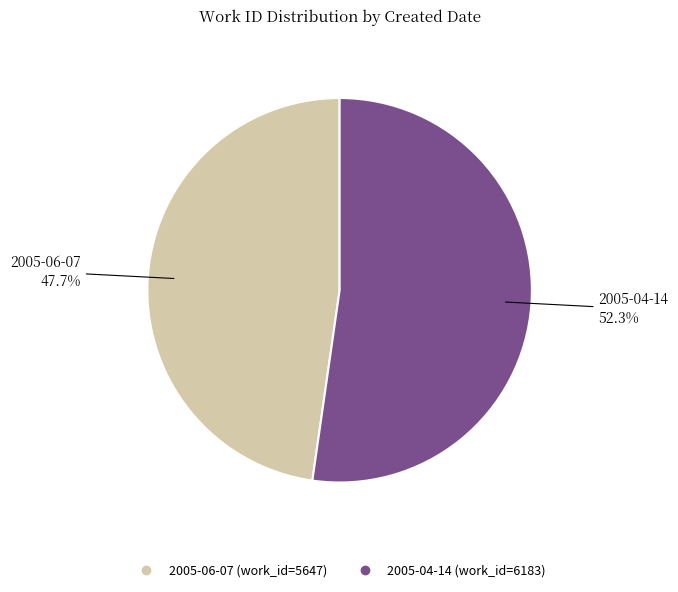

To the nearest percent, what is the combined percentage of 2005-04-14 and 2005-06-07?

100%